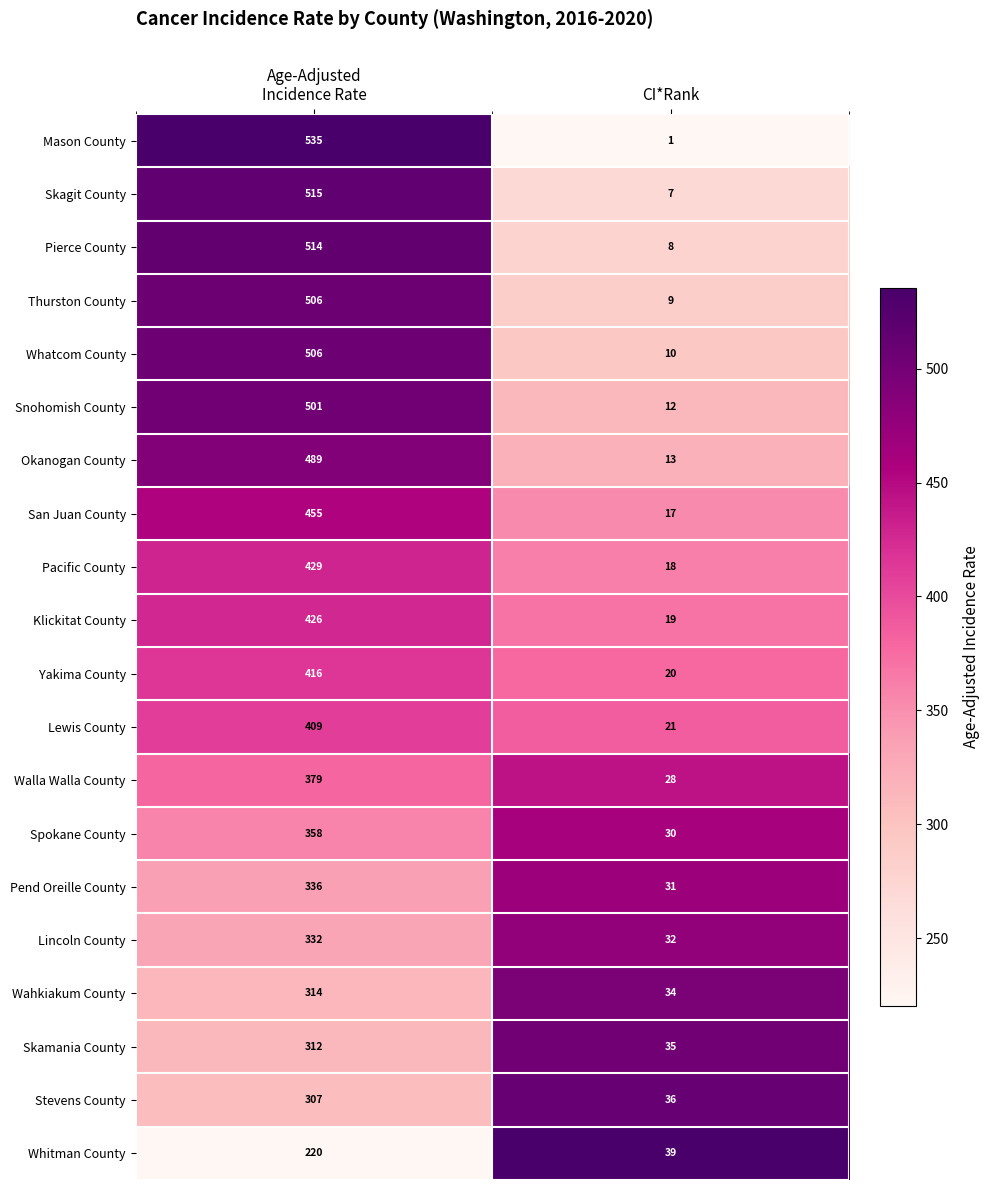

Which series has the widest spread of values?

Mason County